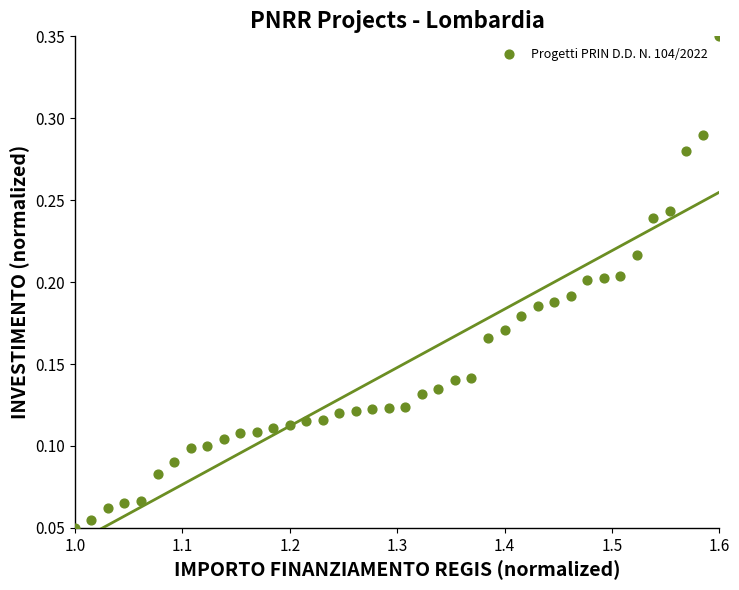

What is the range of X values (max minus min)?

0.6